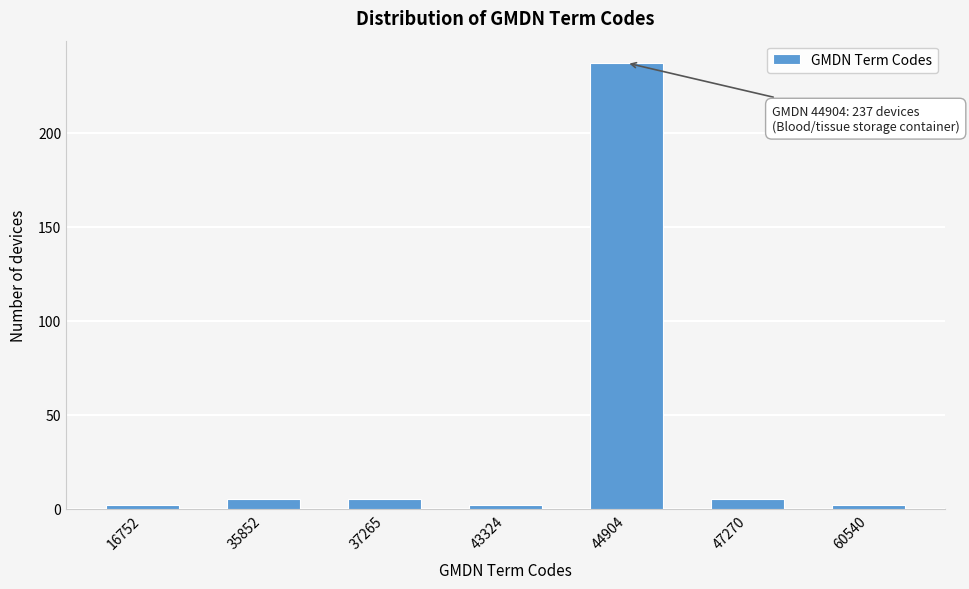

Reading right to left, extract all data points from this chart.

2	5	237	2	5	5	2